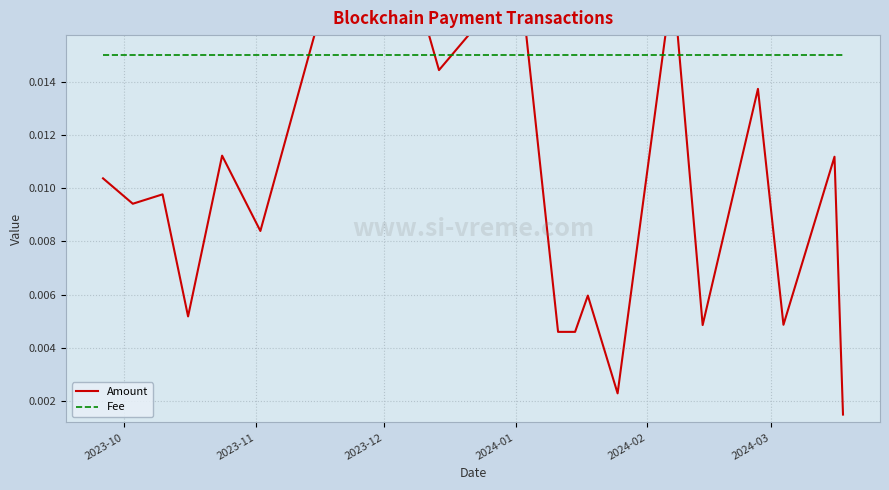

Which series has the largest range (max minus min)?

Amount